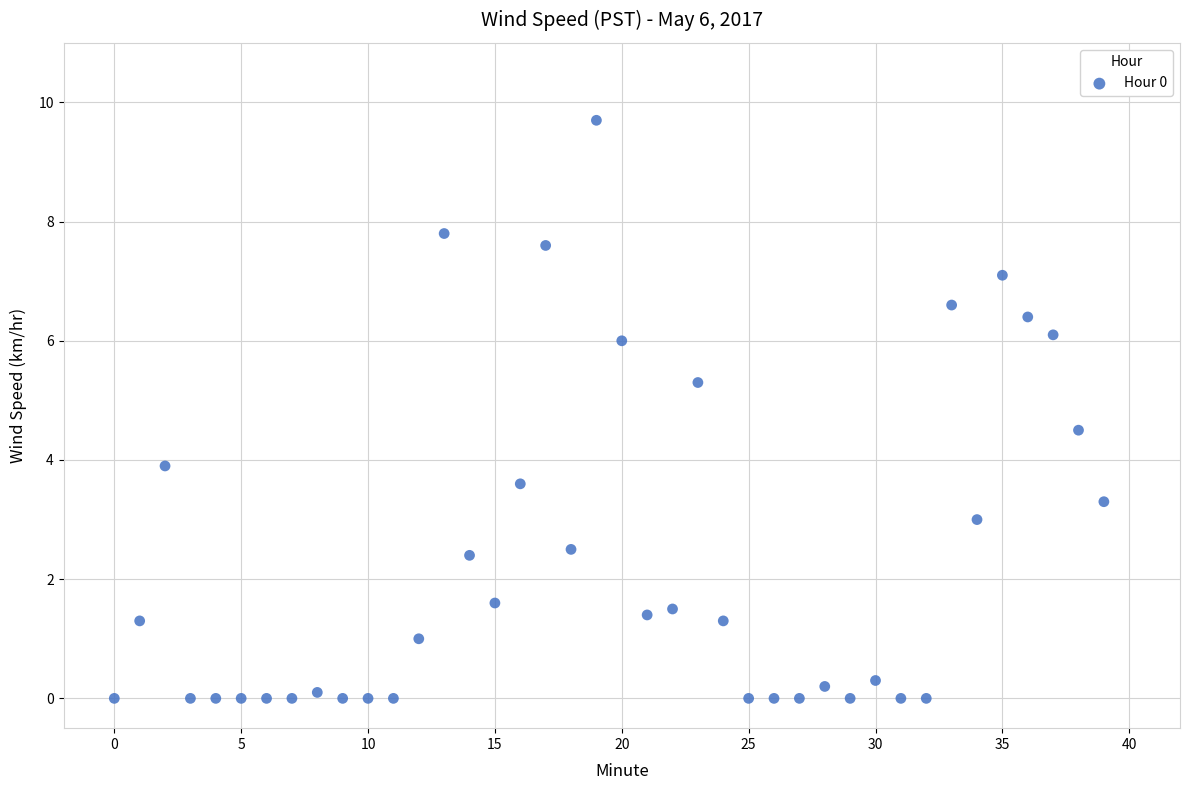

What is the range of Y values (max minus min)?

9.7